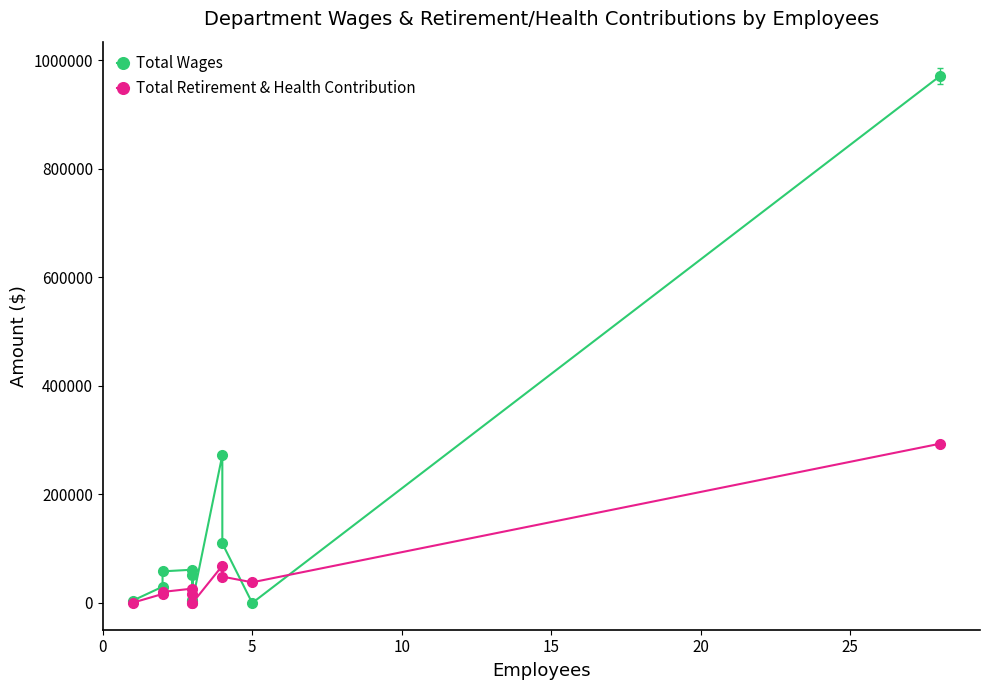

What is the value of the Total Retirement & Health Contribution point at the 3rd from the left?

20384